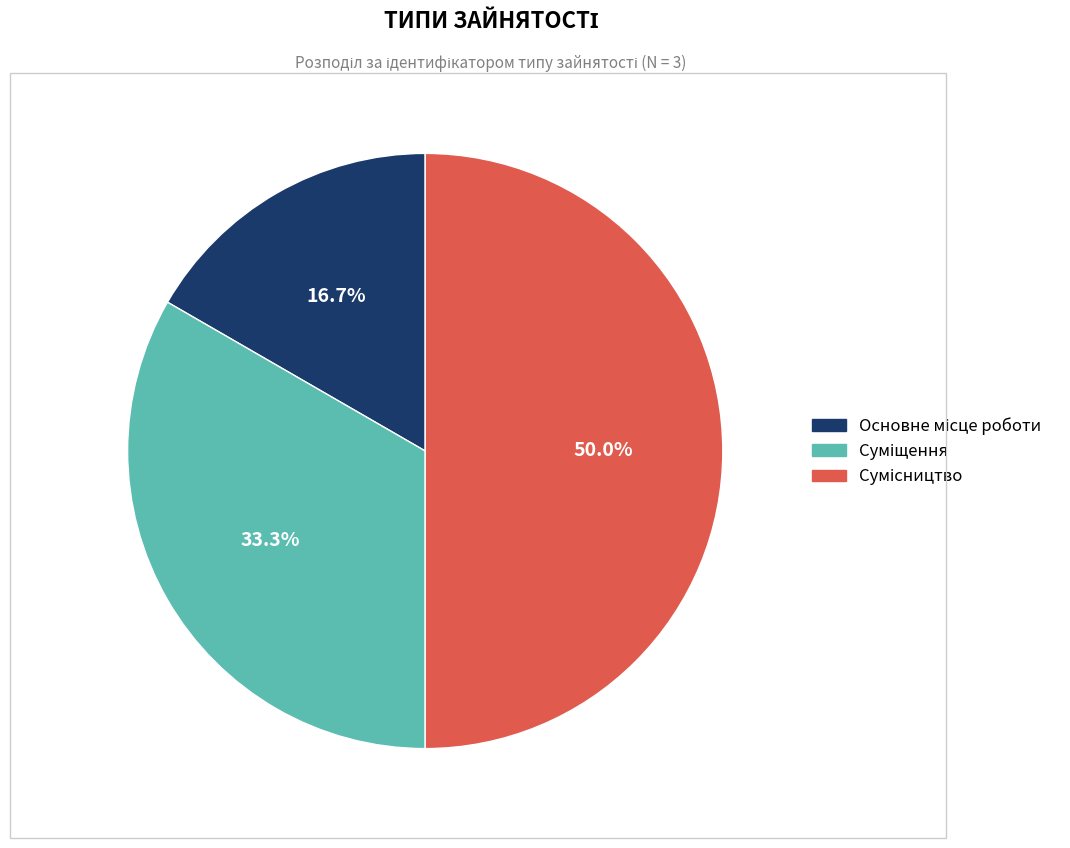

Count the number of slices in the pie.

3